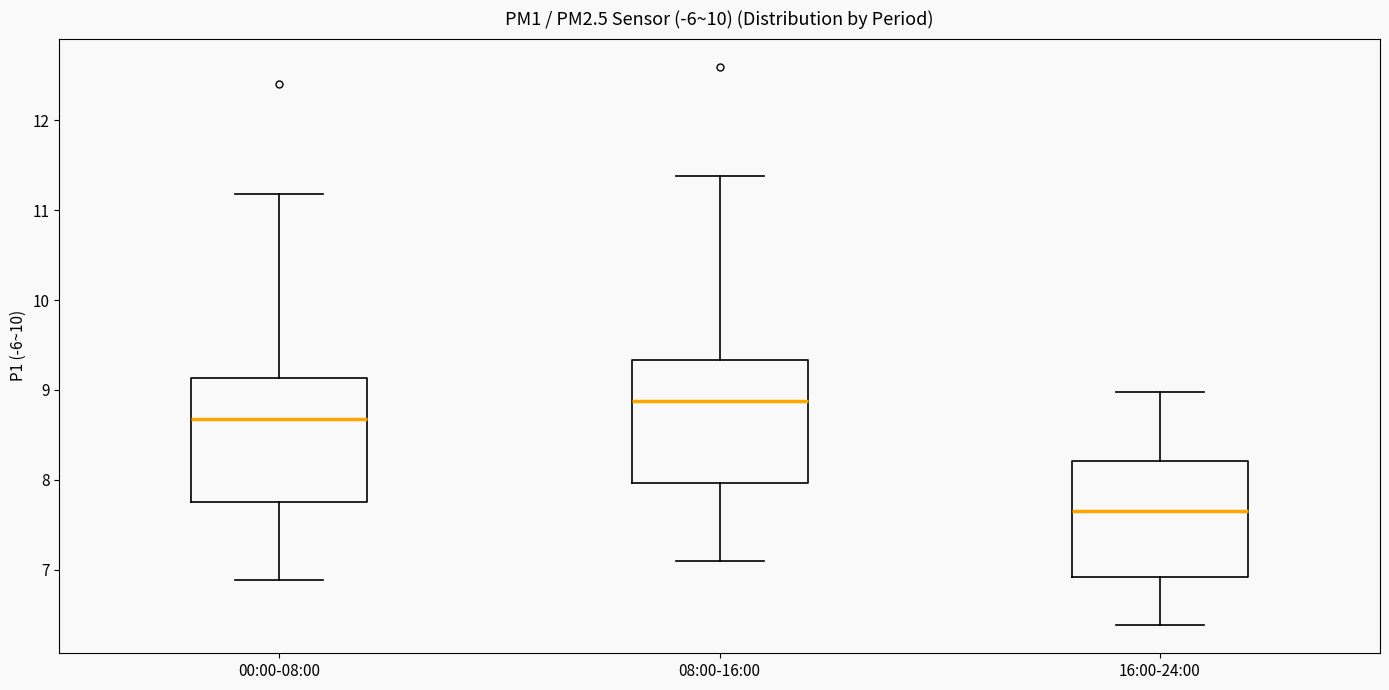

Reading left to right, read every box against the y-axis: the position of its median line, the range the box covers, and the ends of its whiskers. The values are not printed on the chart, so give them approximately, as read against the axis.

00:00-08:00: median 8.7, box 7.7 to 9.1, whiskers 6.9 to 11.2
08:00-16:00: median 8.9, box 8.0 to 9.3, whiskers 7.1 to 11.4
16:00-24:00: median 7.7, box 6.9 to 8.2, whiskers 6.4 to 9.0